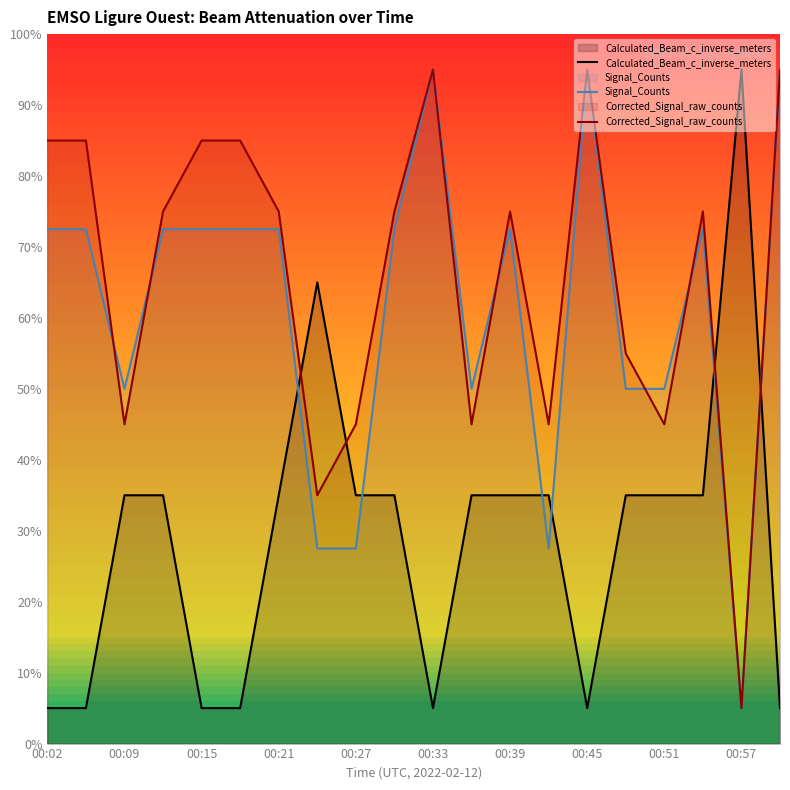

How many intersections are there between Calculated_Beam_c_inverse_meters and Corrected_Signal_raw_counts?

4